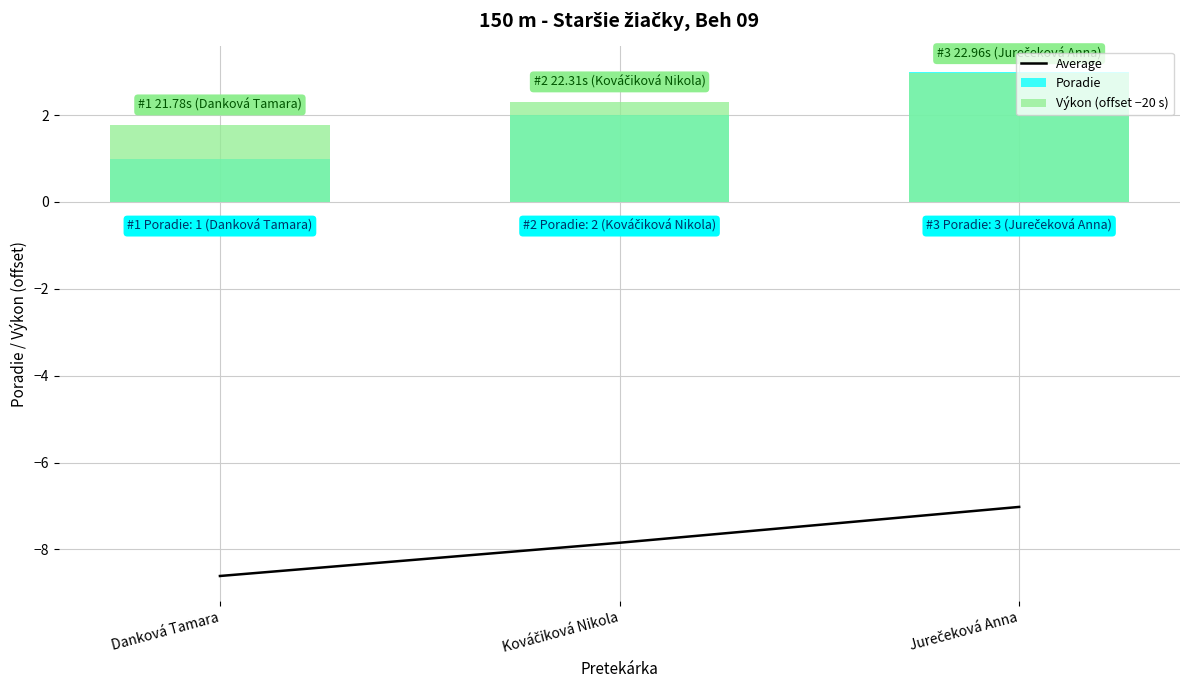

Read the Výkon (offset −20 s) value at Kováčiková Nikola.

2.3